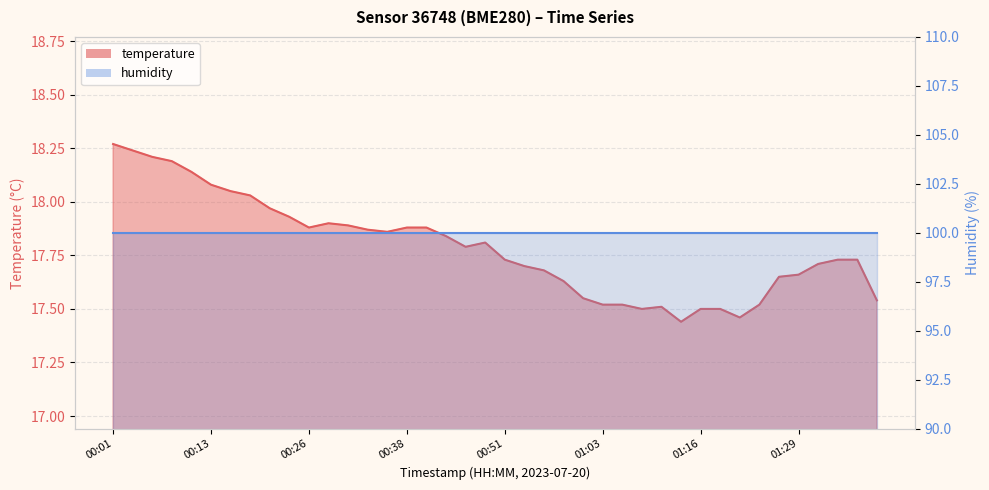

Rank the categories by value from highest to lowest.

00:01, 00:03, 00:06, 00:08, 00:11, 00:13, 00:16, 00:18, 00:21, 00:23, 00:28, 00:31, 00:26, 00:38, 00:41, 00:33, 00:36, 00:43, 00:48, 00:46, 00:51, 01:35, 01:37, 01:32, 00:53, 00:56, 01:29, 01:27, 00:58, 01:01, 01:40, 01:03, 01:06, 01:24, 01:11, 01:08, 01:16, 01:18, 01:21, 01:13